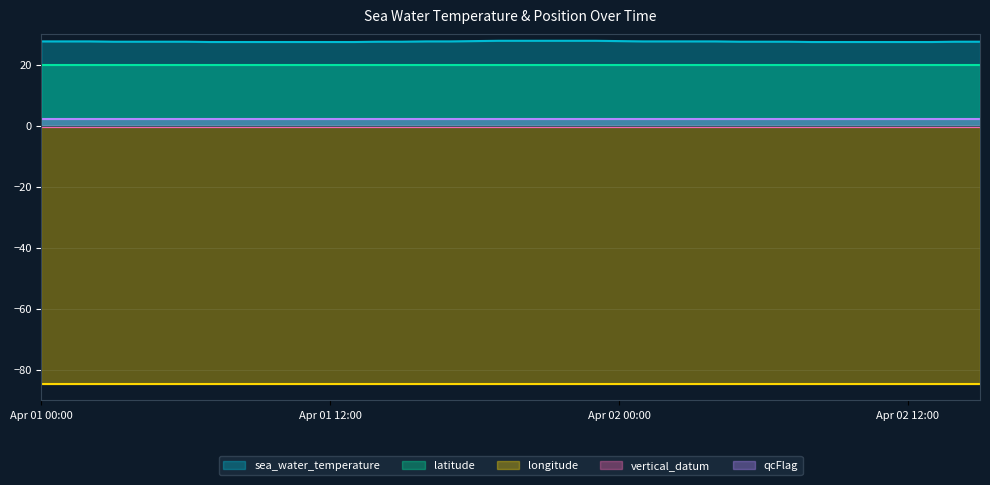

What are all the series names shown in the legend?

sea_water_temperature, latitude, vertical_datum, longitude, qcFlag